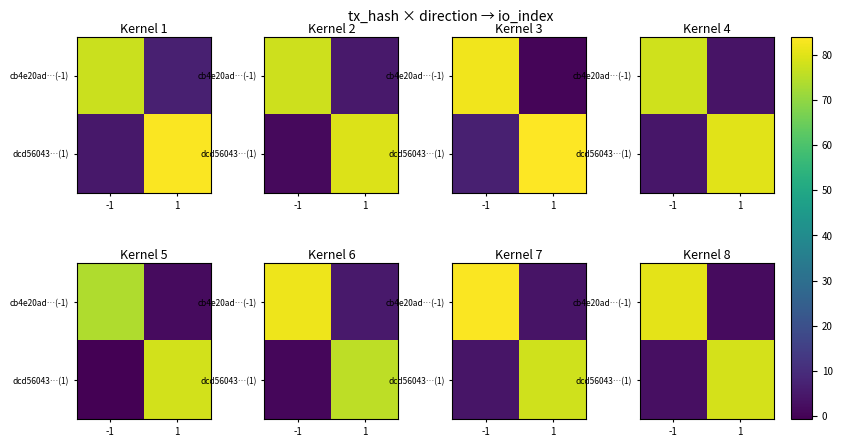

What is the spread (max minus min) of values at -1?

77.8